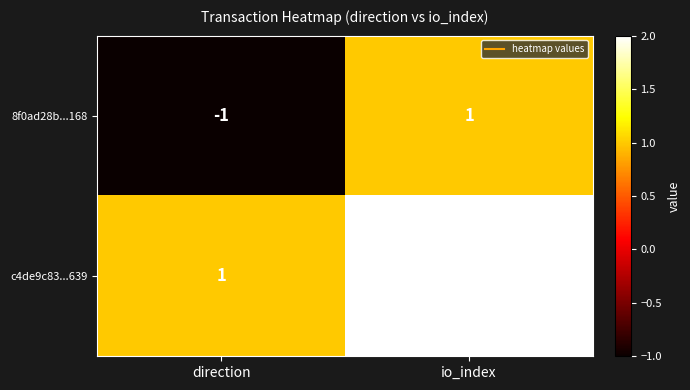

At which category is the sum across all series the highest?

io_index